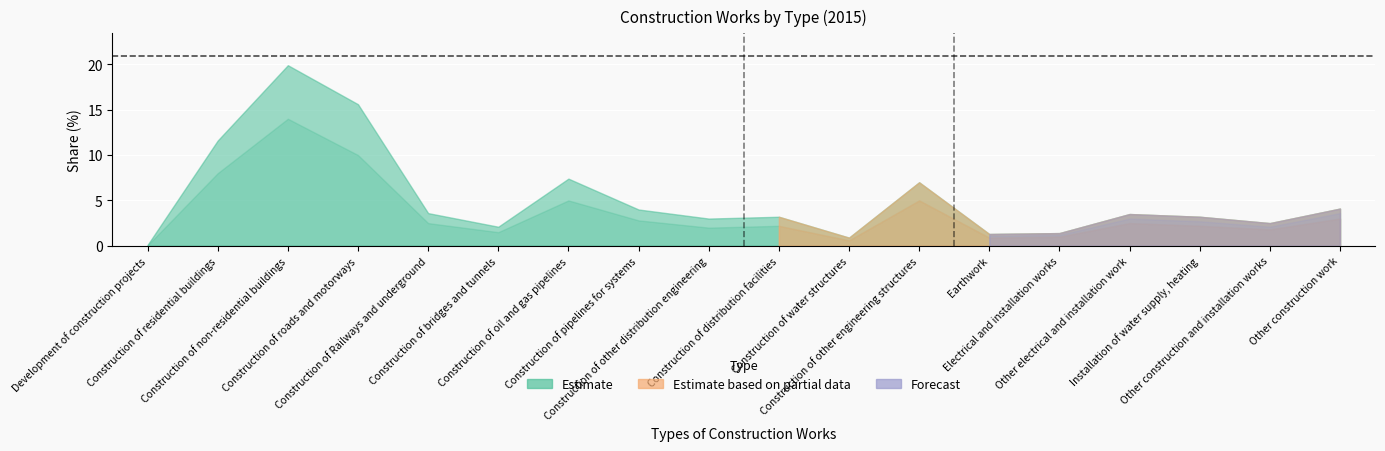

What position from the right is Construction of pipelines for systems?

11